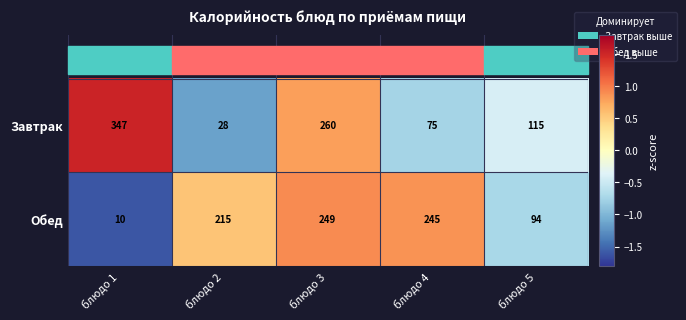

How many data points does each series have?

5